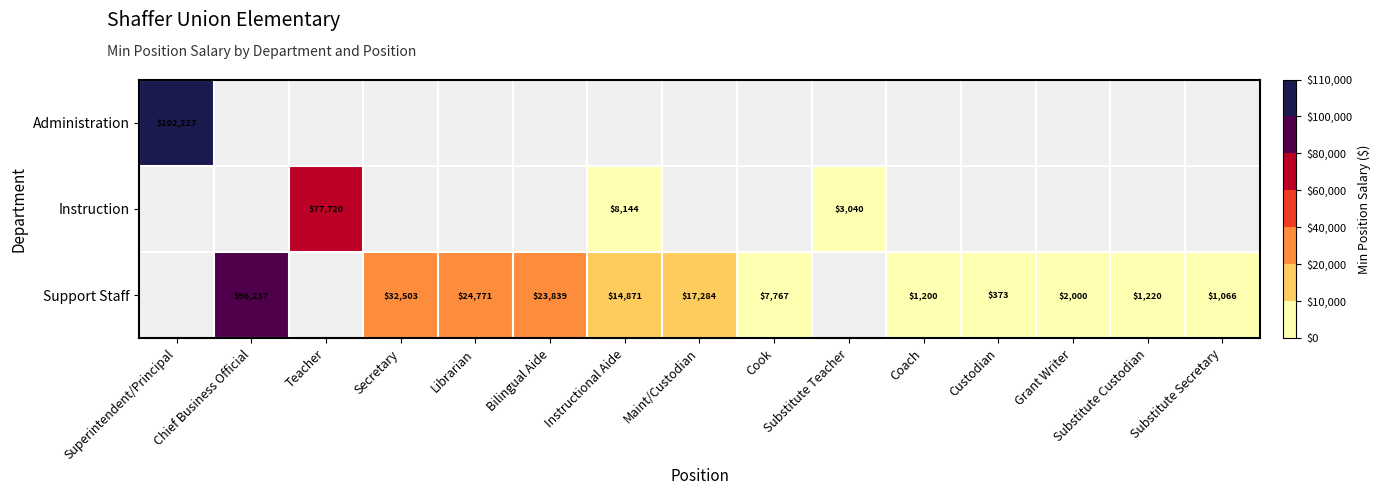

Is it true that Instruction equals 77720 at Teacher?

True